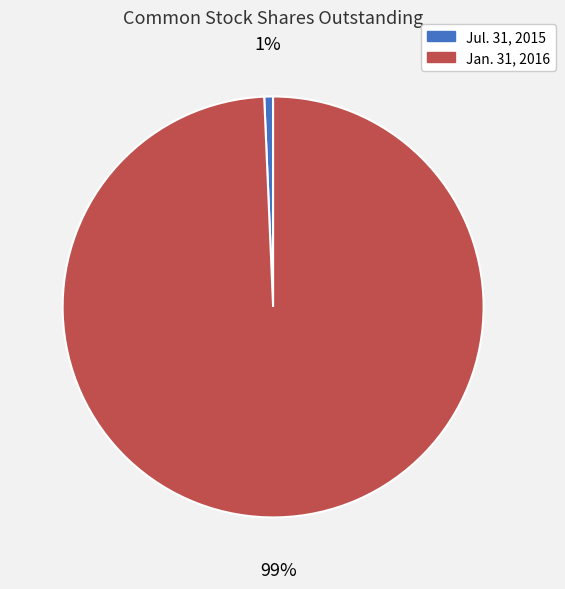

Rank the categories by value from lowest to highest.

Jul. 31, 2015, Jan. 31, 2016